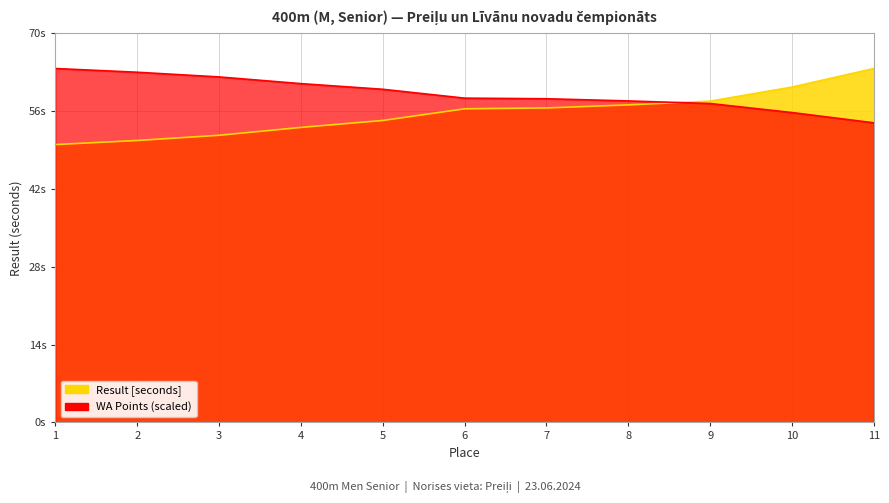

What is the lowest value of the WA_points series?

53.6